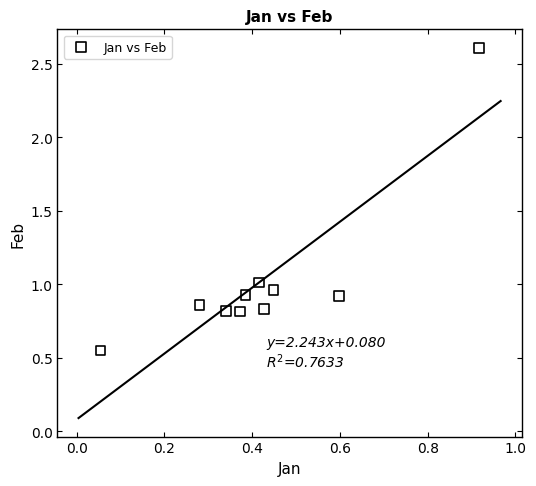

What is the range of Y values (max minus min)?

2.1